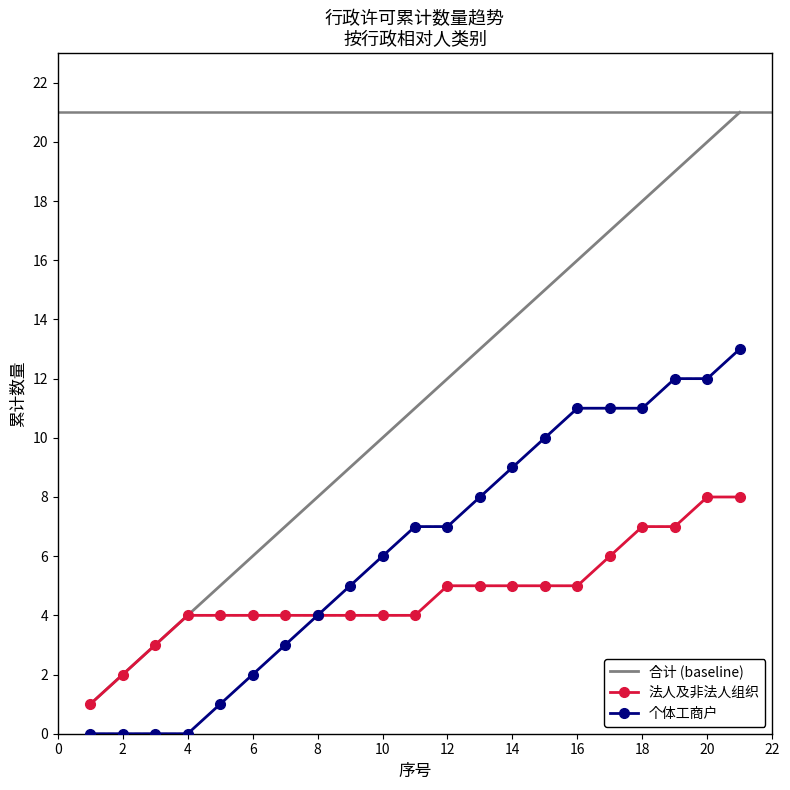

True or false: 合计 (baseline) and 个体工商户 intersect in this chart.

False